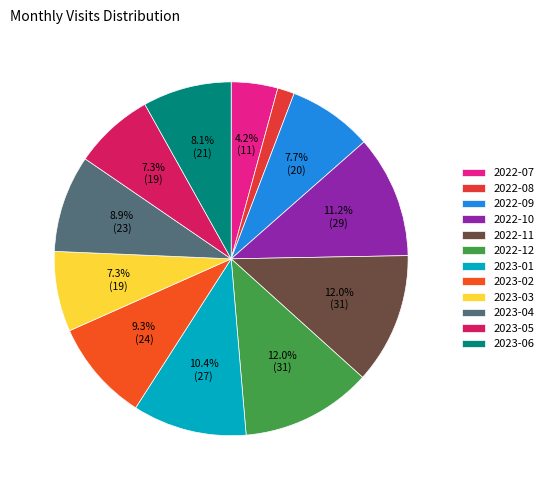

What is the smallest slice in the pie chart?

2022-08